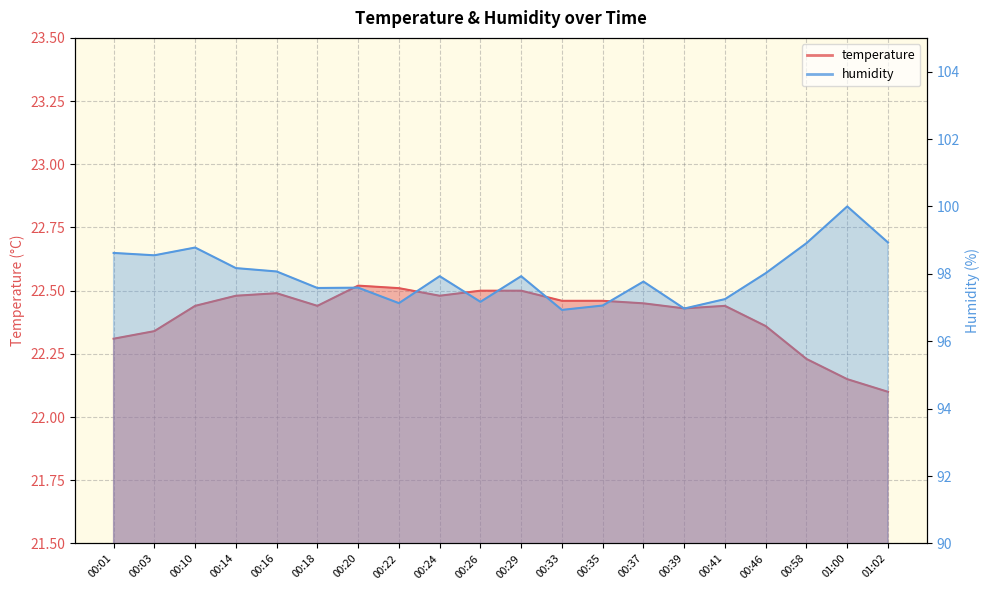

True or false: temperature and humidity intersect in this chart.

False